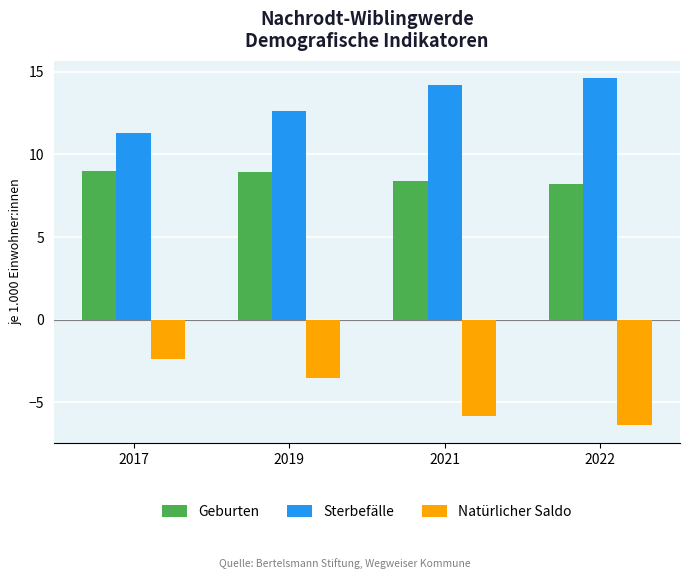

What is the difference between the highest and lowest values at 2019?

16.1